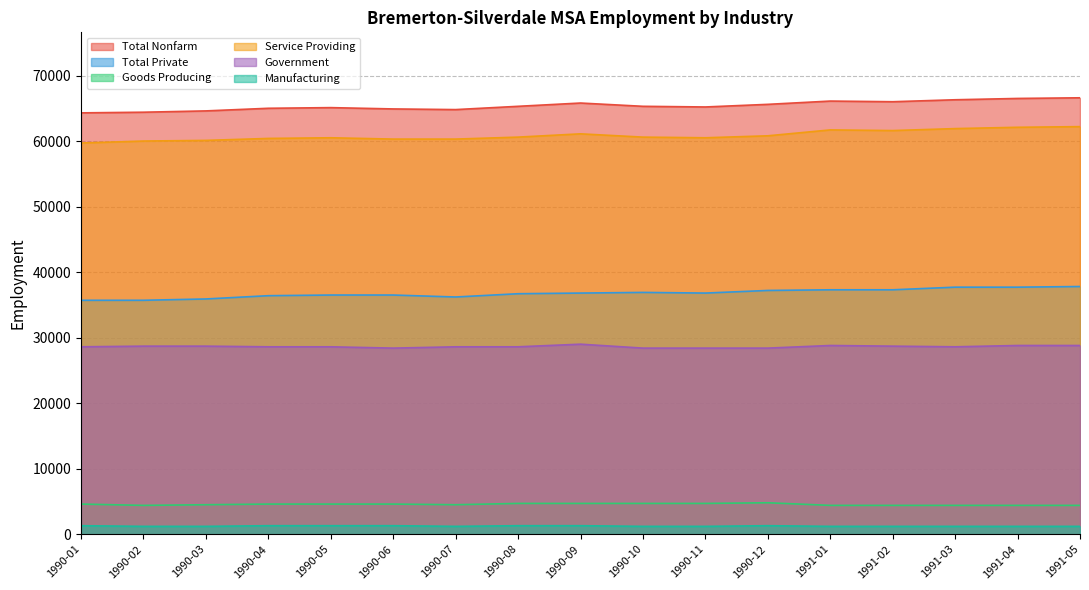

Which series has the largest range (max minus min)?

Service Providing